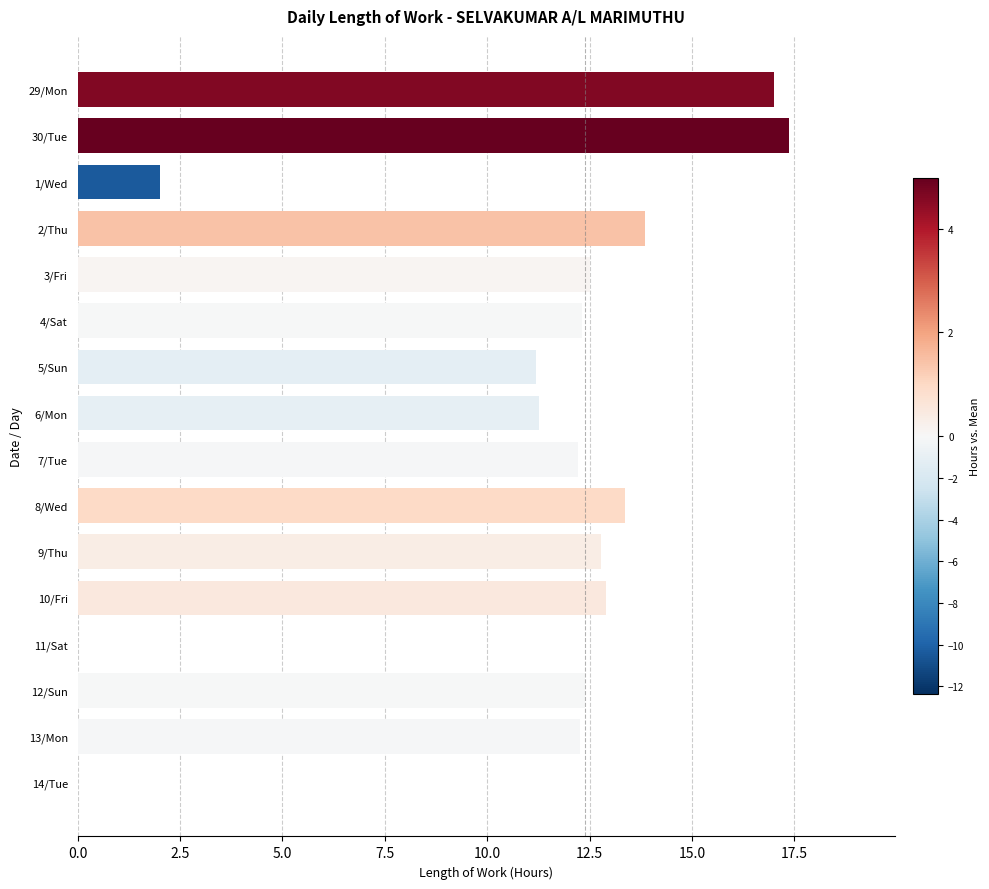

What is the ratio of the value at 3/Fri to the value at 1/Wed?

6.2